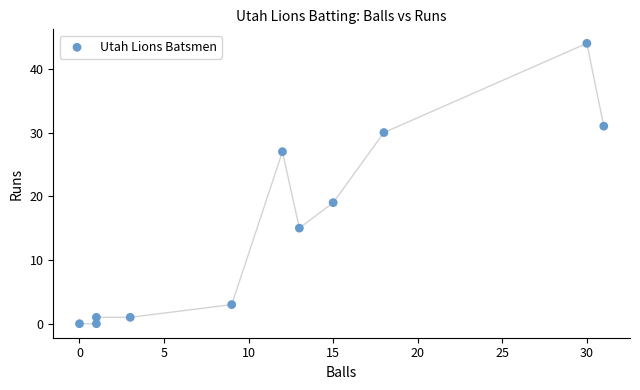

What is the average Y value?

16